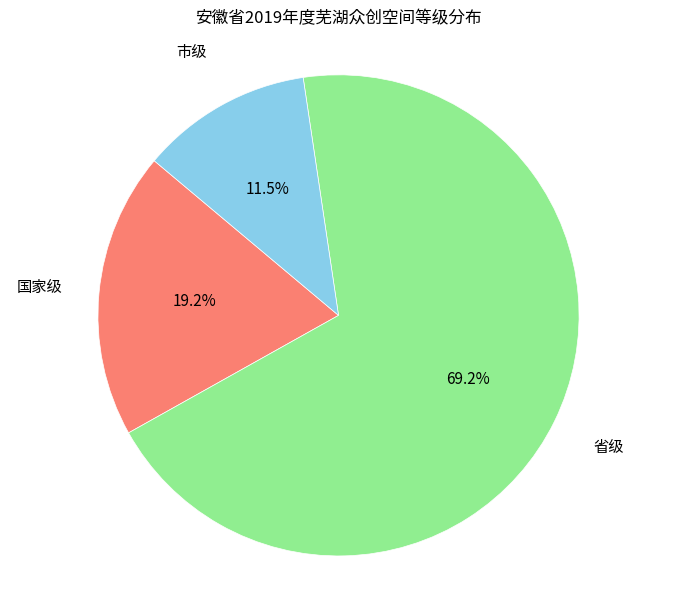

The 国家级 slice represents 19% of the pie. True or false?

True